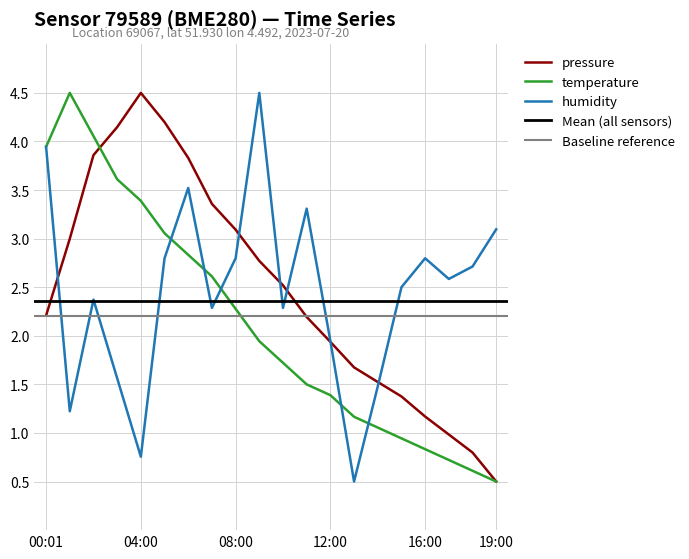

Which category has the highest value in the pressure series?

04:00